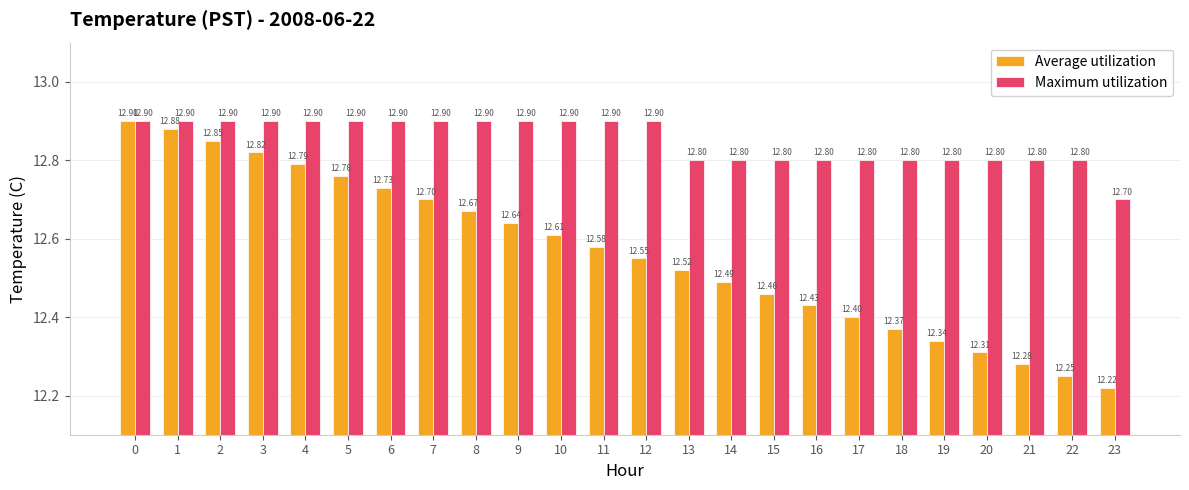

True or false: Average utilization has a value of 12.9 at 1.

True